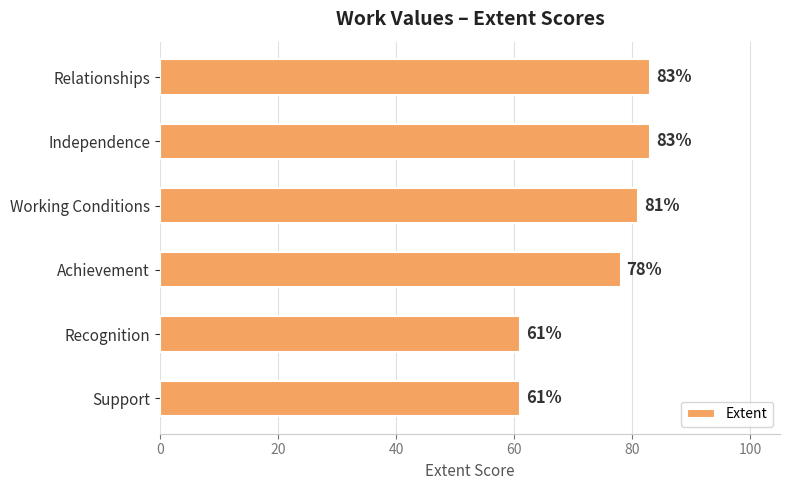

Is it true that the value at Working Conditions is 81?

True